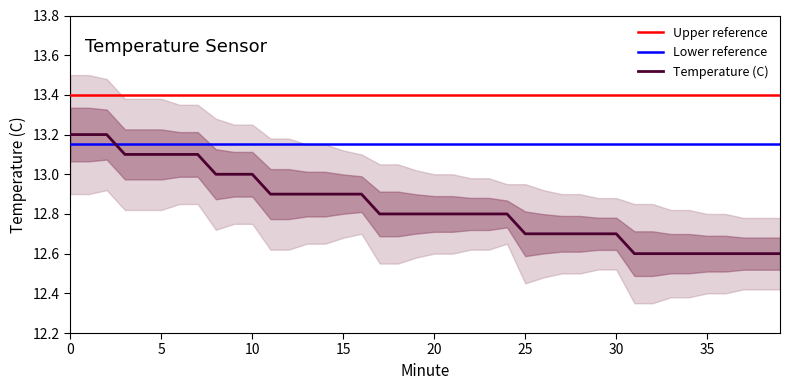

True or false: Temperature (C) has a value of 13.0 at 8.

True